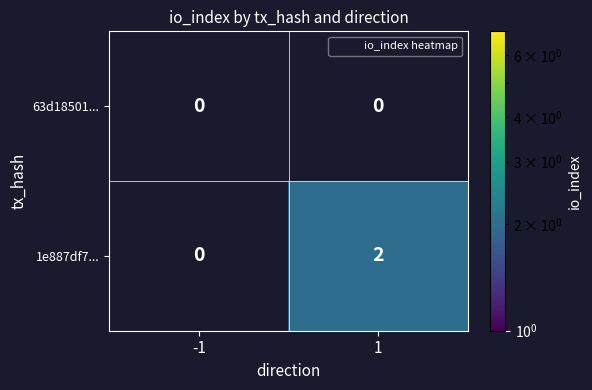

The value of 63d18501... at 1 is 0. True or false?

True